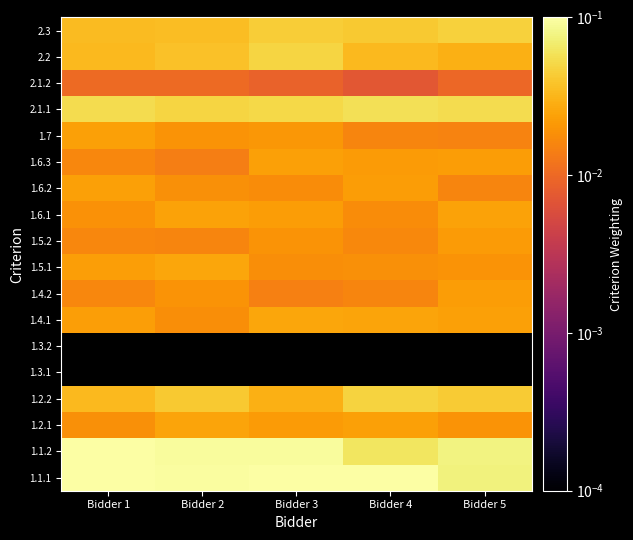

The value of 2.2 at Bidder 2 is 0.0. True or false?

True